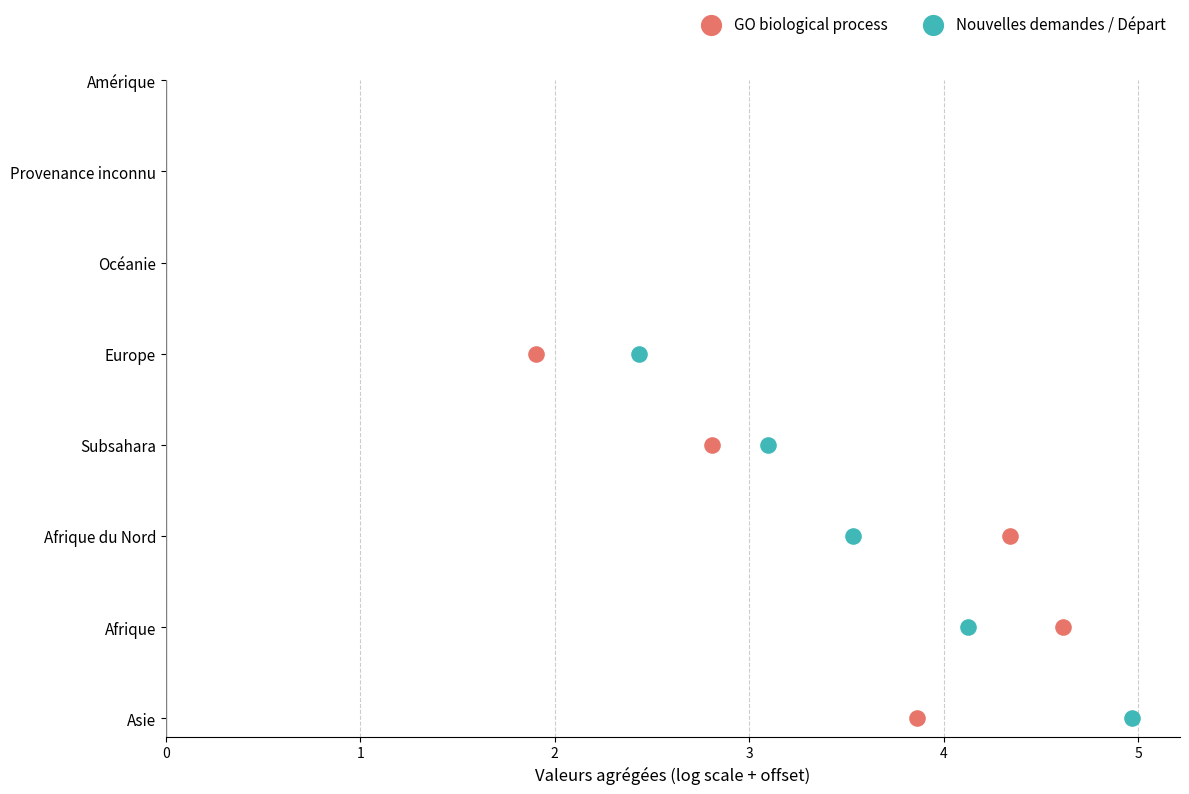

Which series has the widest spread of Y values?

GO biological process